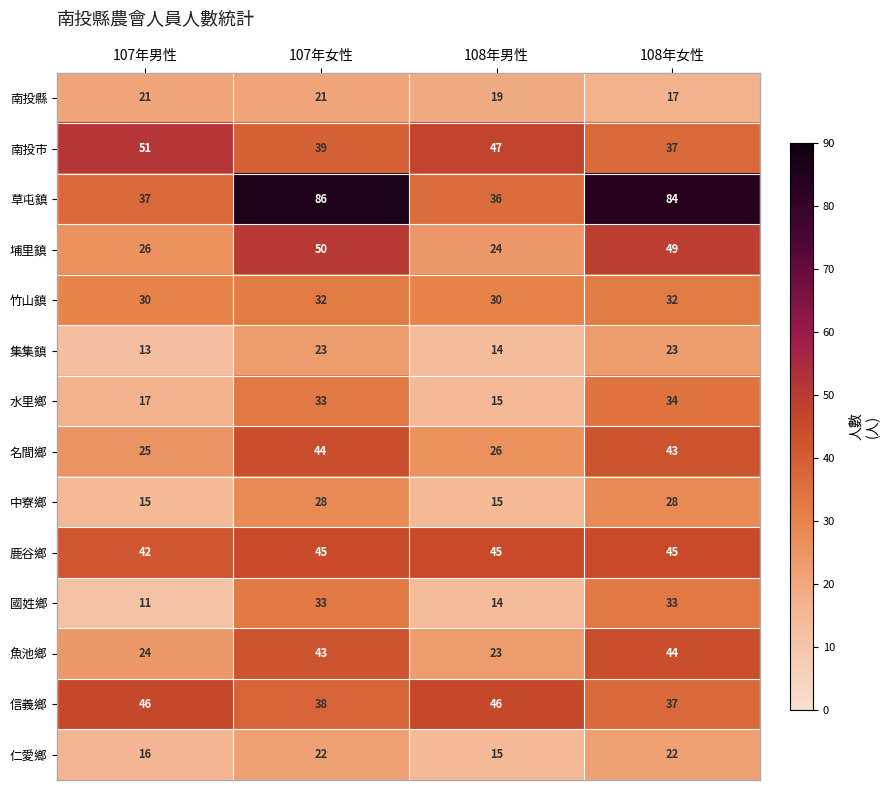

What is the difference between the highest and lowest values at 107年女性?

65